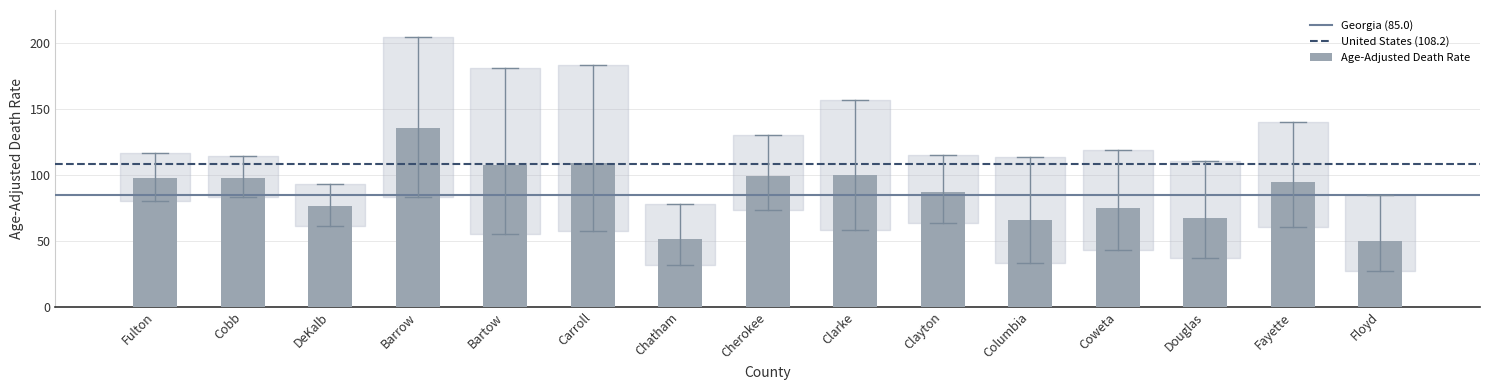

Which has a higher value, Douglas or Fulton?

Fulton